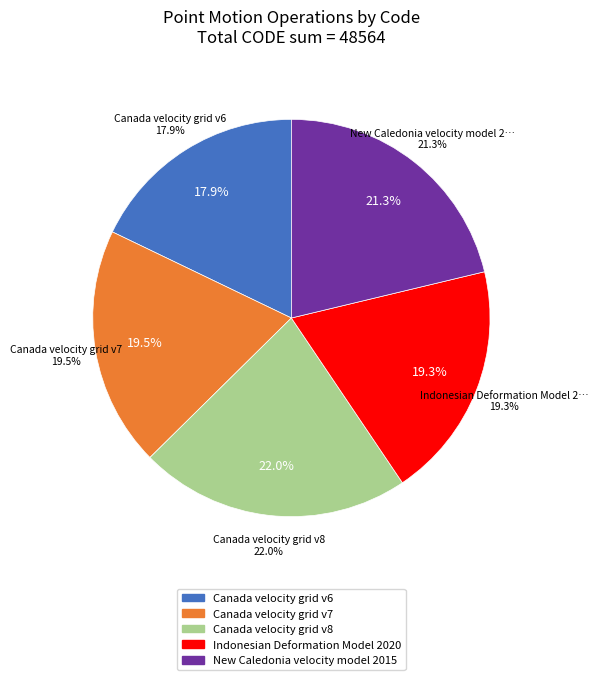

To the nearest percent, what percentage of the pie is Canada velocity grid v7?

20%